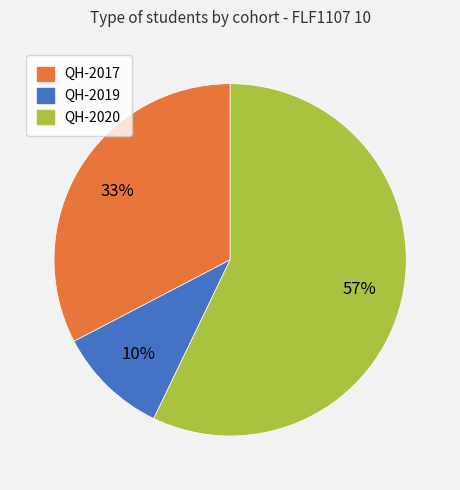

To the nearest percent, what is the combined percentage of QH-2020 and QH-2017?

90%